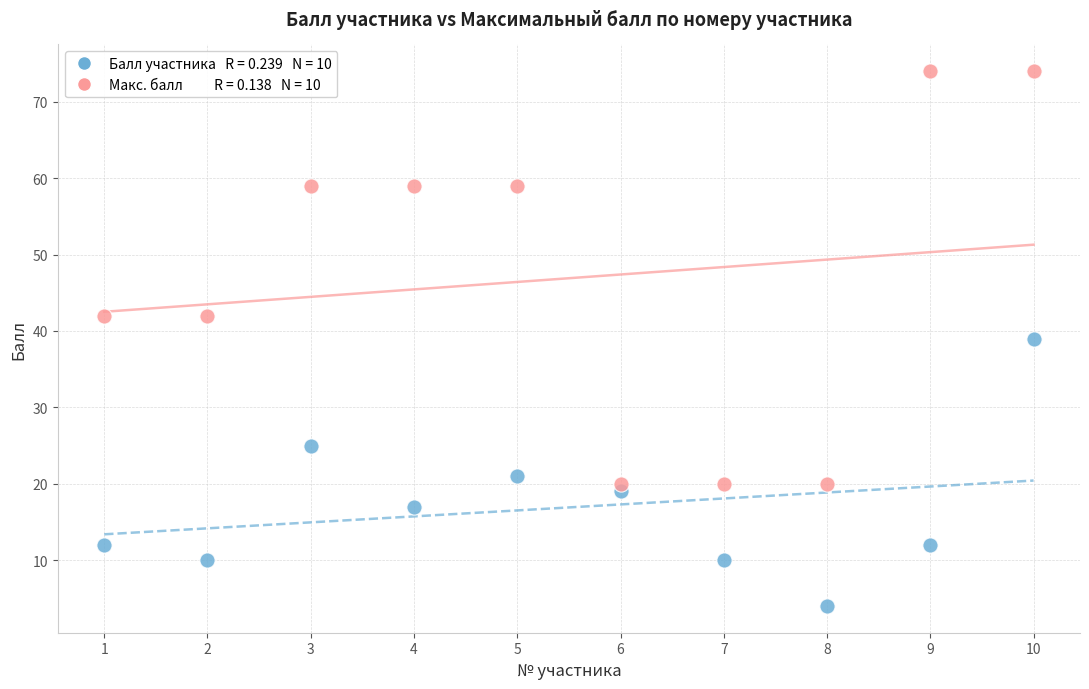

Across all data points, what is the range of Y values (max minus min)?

70